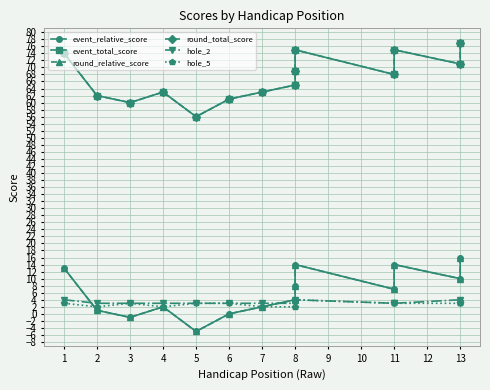

What is the sum of the round_relative_score values at 3 and 8?

3